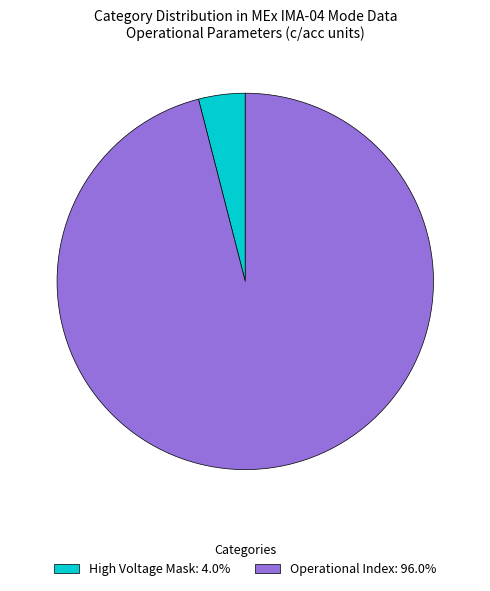

Does High Voltage Mask: 4.0% represent more than half of the total?

No